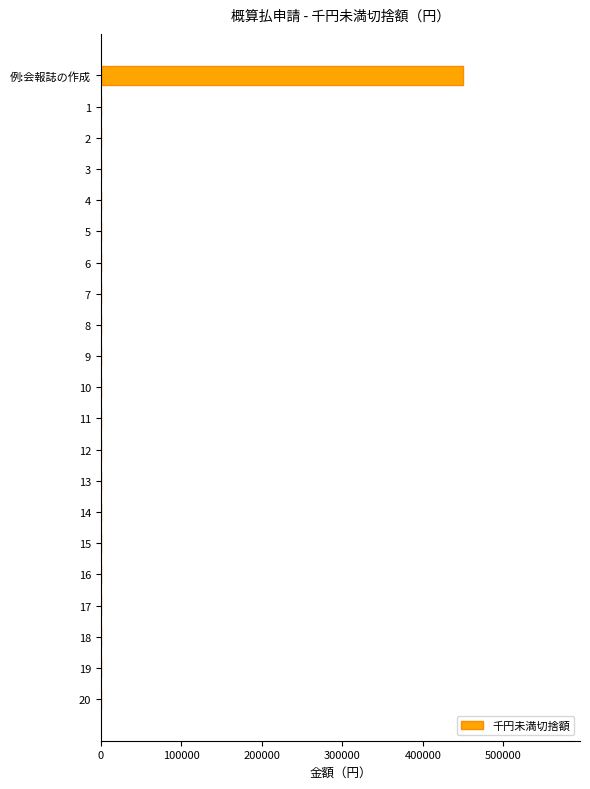

Count the number of values greater than 0.

1